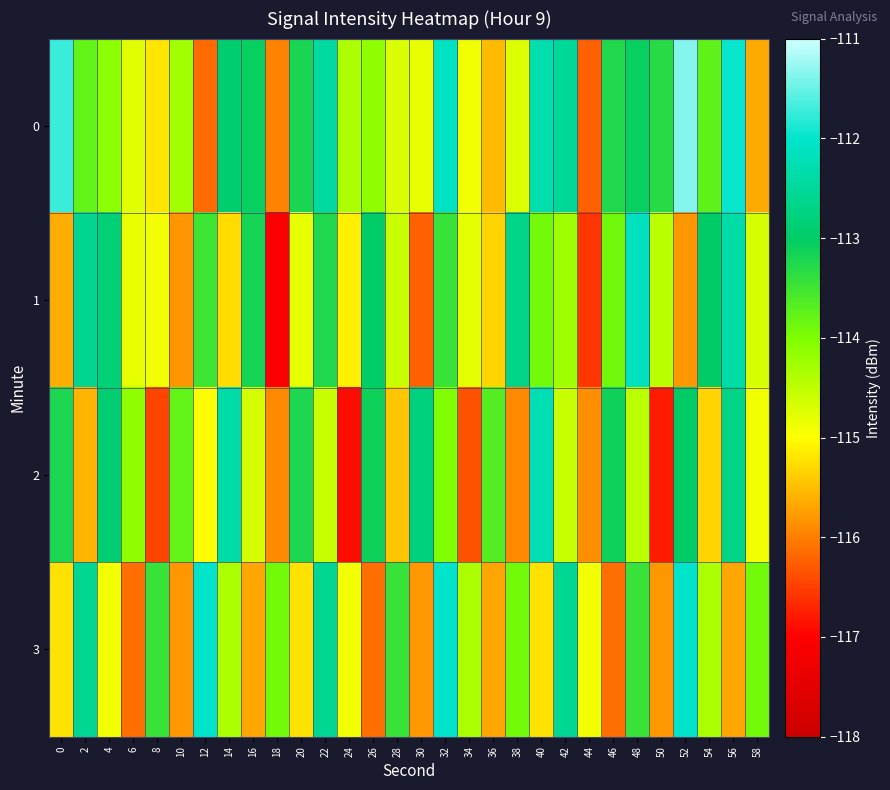

What is the total value across all series at 44?

-463.6